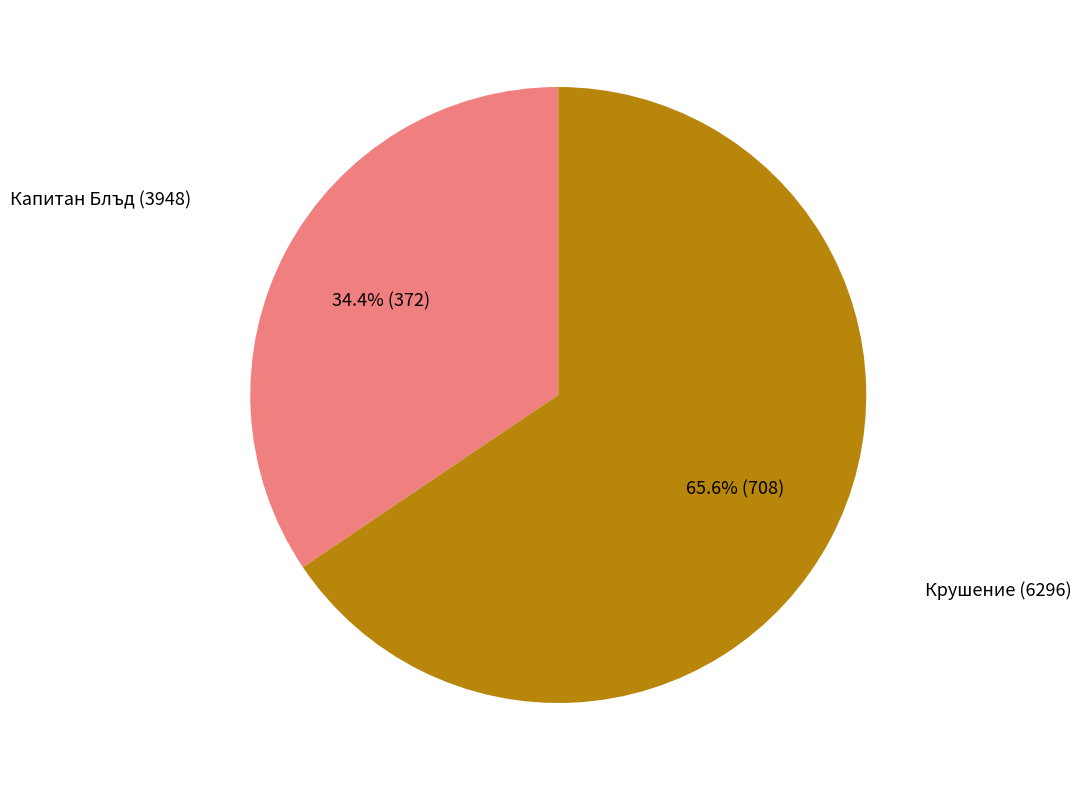

How many slices are in this pie chart?

2